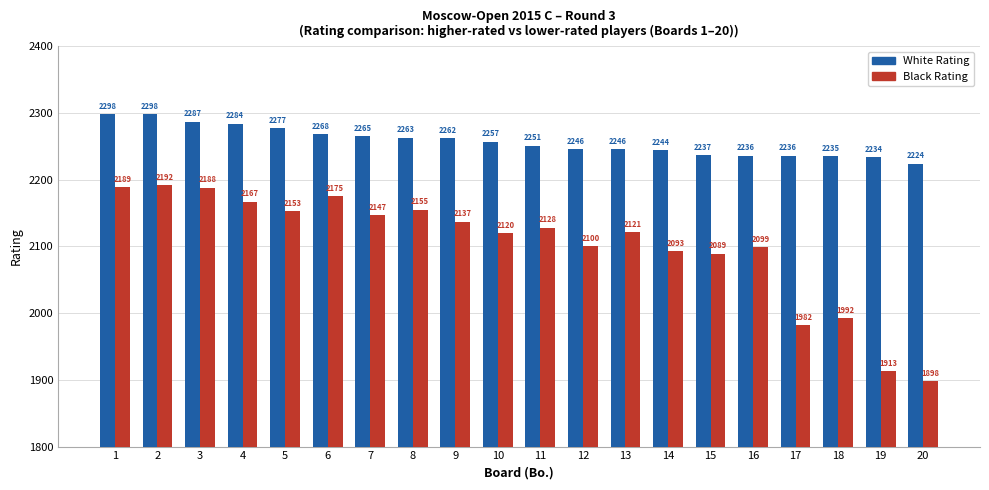

At how many categories does at least one series exceed 2180?

20